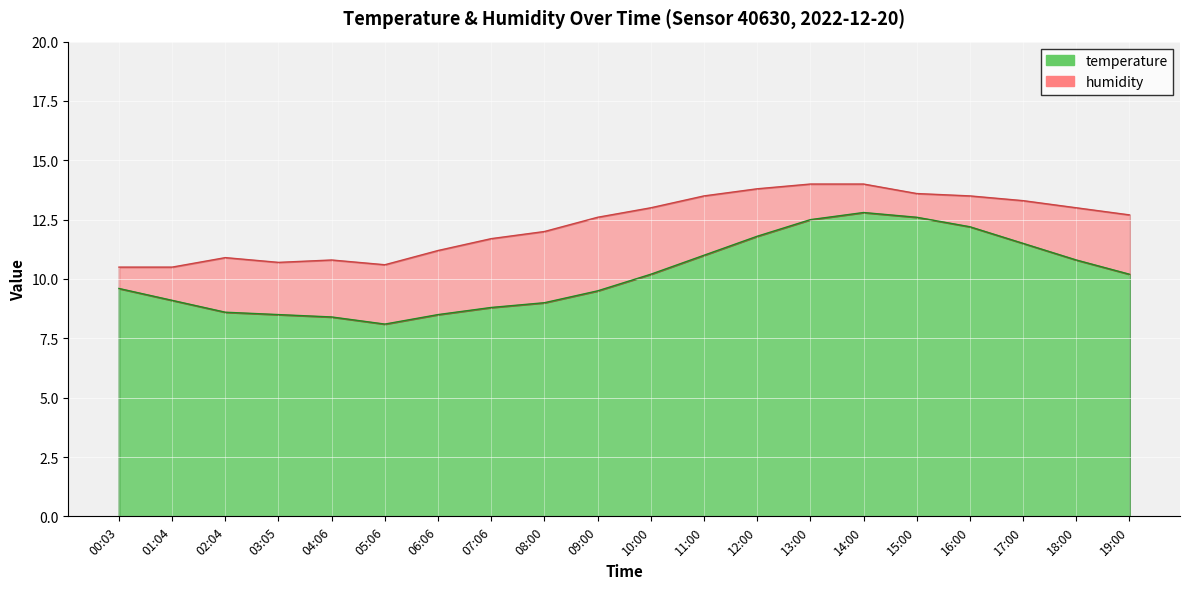

Rank the categories by value from highest to lowest.

14:00, 15:00, 13:00, 16:00, 12:00, 17:00, 11:00, 18:00, 10:00, 19:00, 00:03, 09:00, 01:04, 08:00, 07:06, 02:04, 03:05, 06:06, 04:06, 05:06